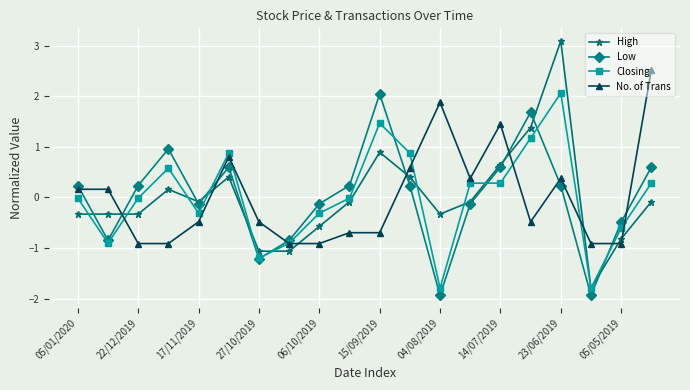

What is the value of the High point at the 11th from the left?

0.9